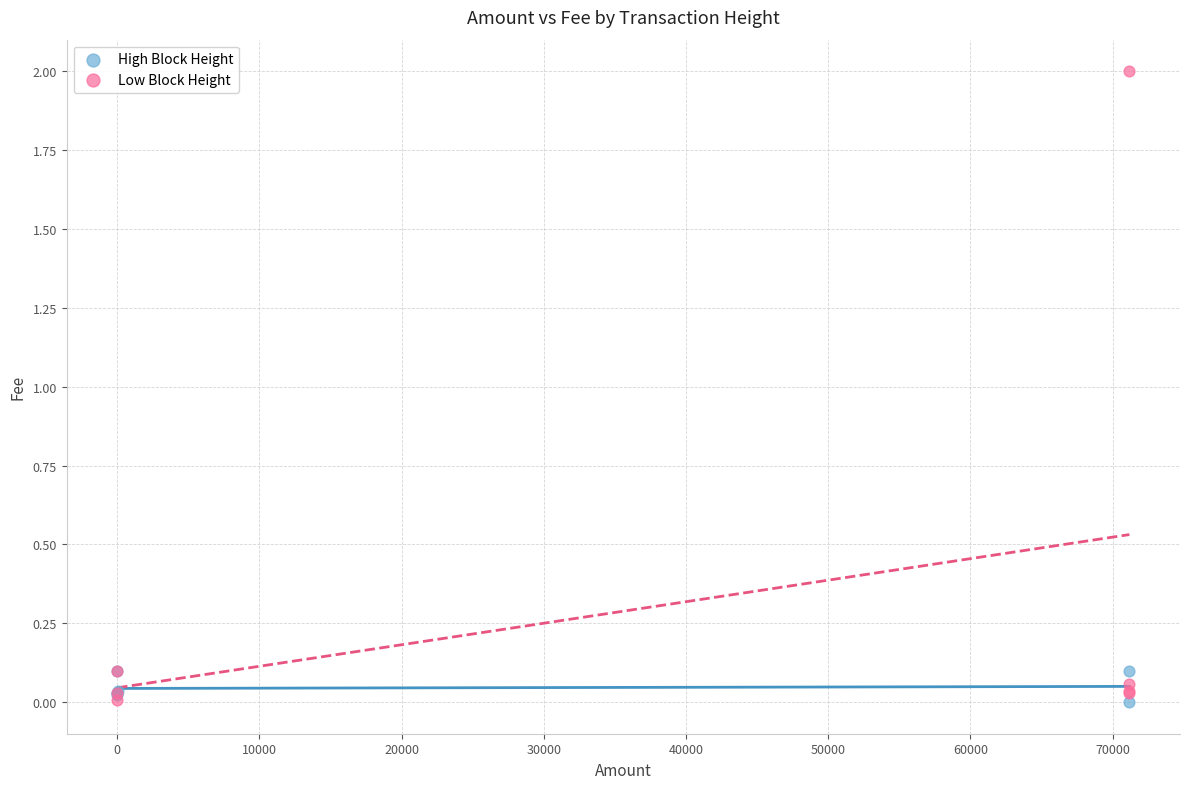

Which series reaches the maximum Y coordinate?

Low Block Height